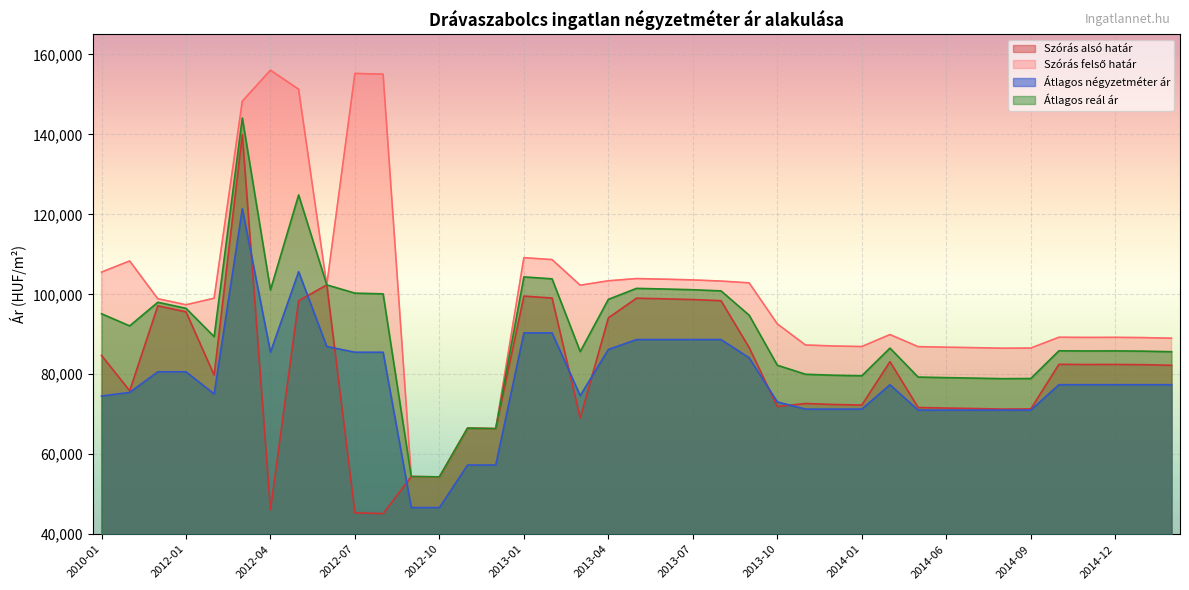

What is the greatest value displayed?

156050